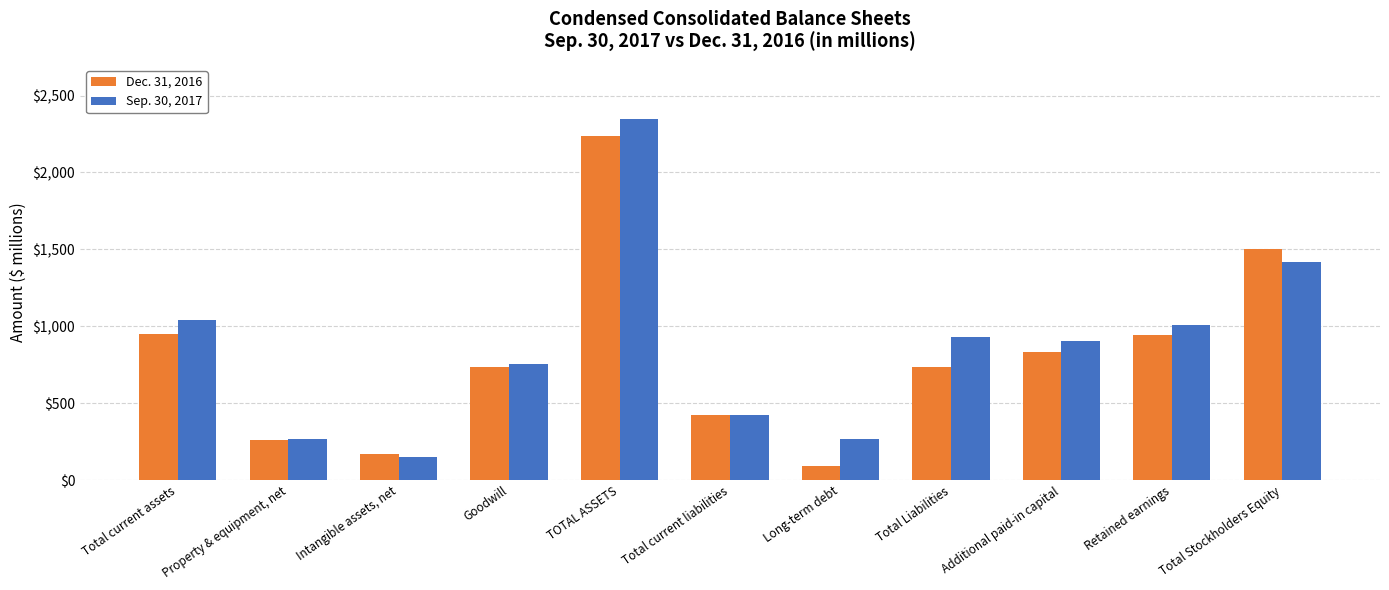

The Dec. 31, 2016 series shows 3236 at TOTAL ASSETS. True or false?

False